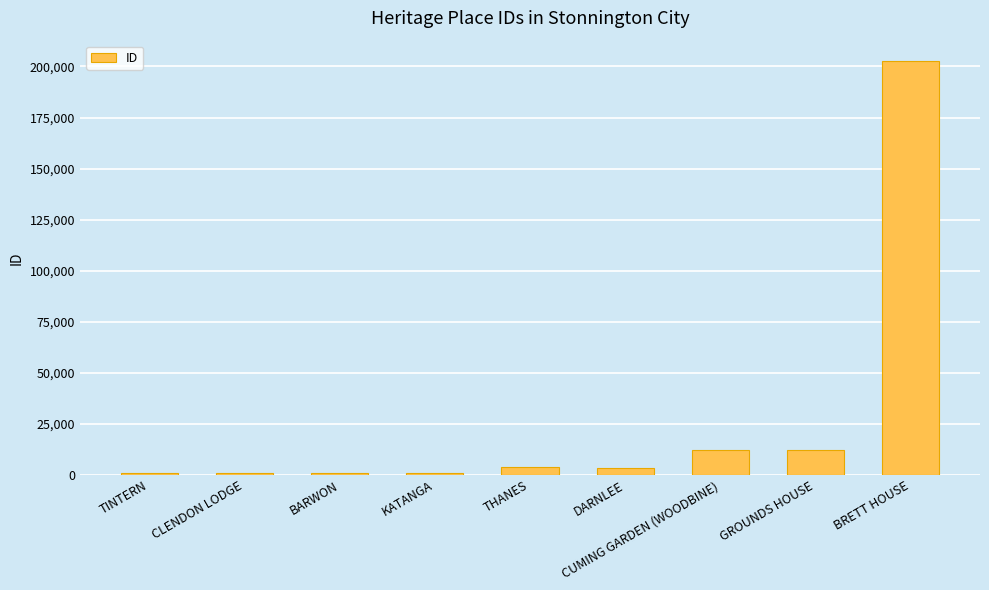

True or false: the data shows 1159 at CLENDON LODGE.

True